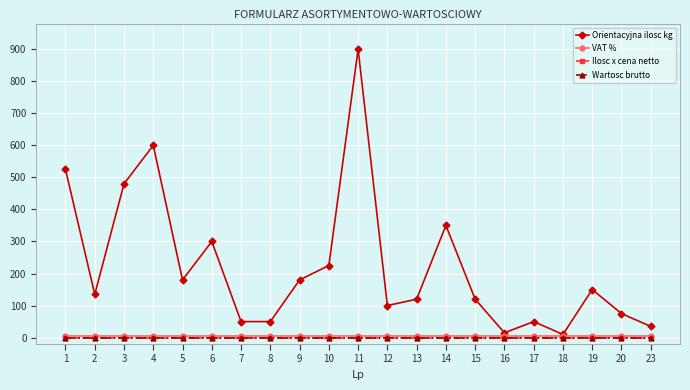

How many lines are shown in the chart?

4